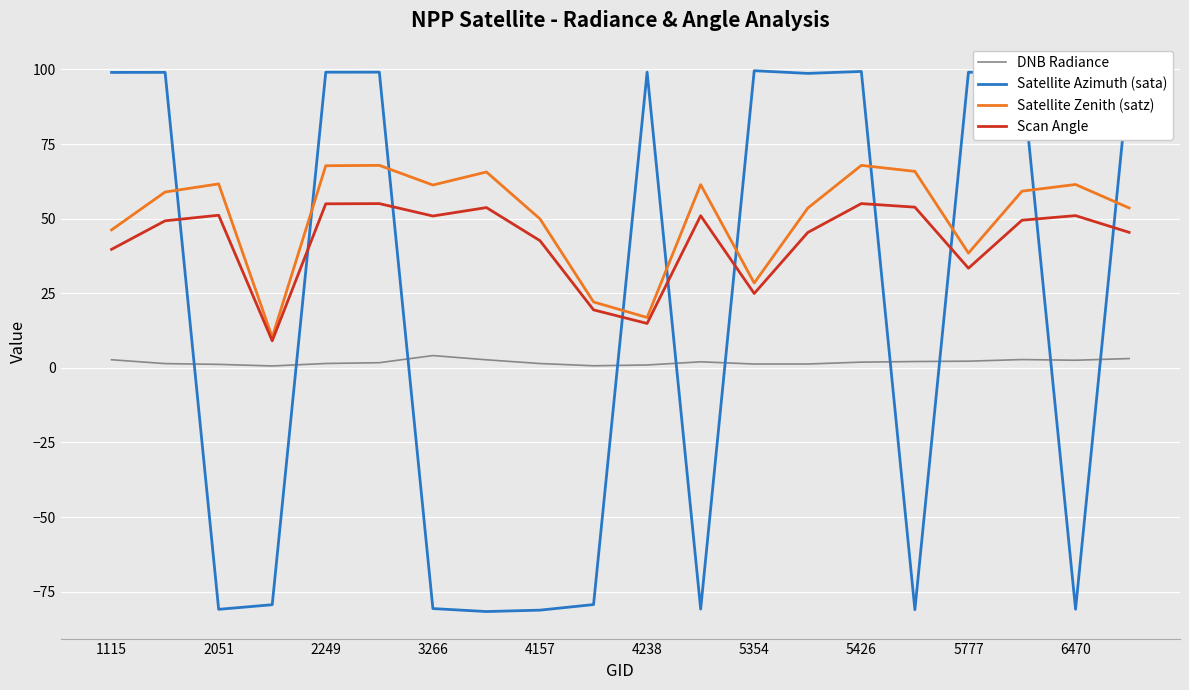

Which series ends up on top after the final intersection of Satellite Zenith (satz) and Satellite Azimuth (sata)?

Satellite Azimuth (sata)